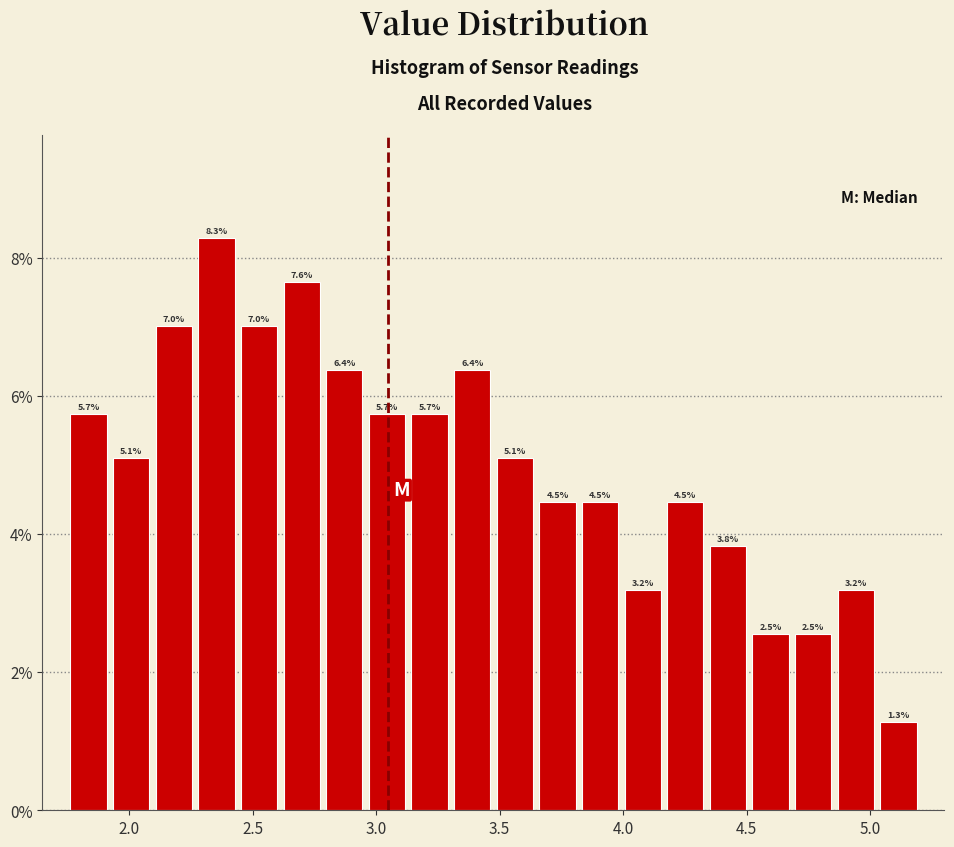

Read against the x-axis, roughly where is the centre of the tallest bar?

2.35